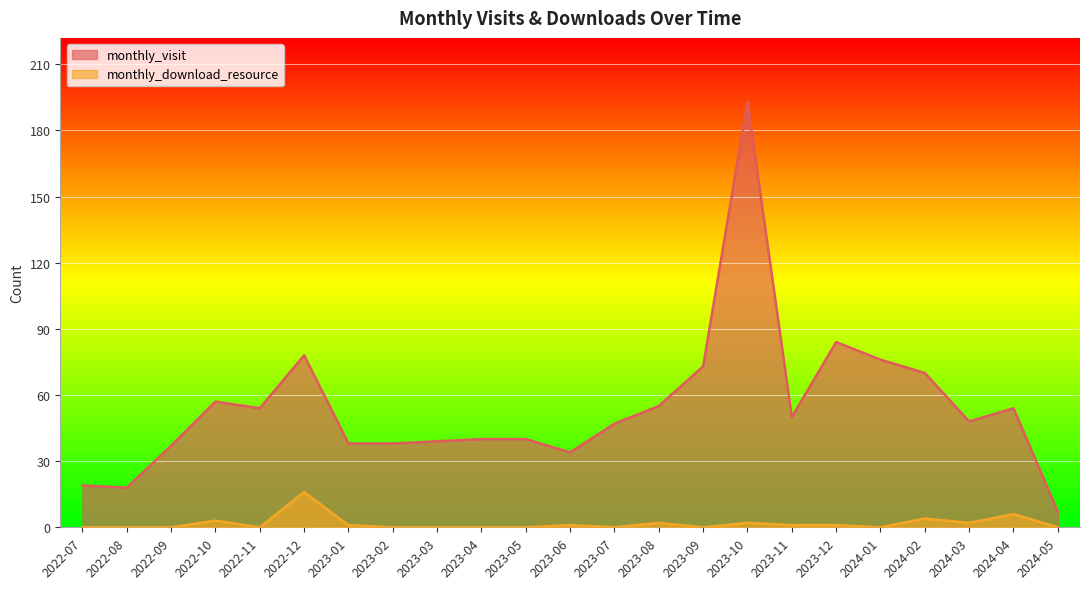

How many distinct data groups are displayed?

2